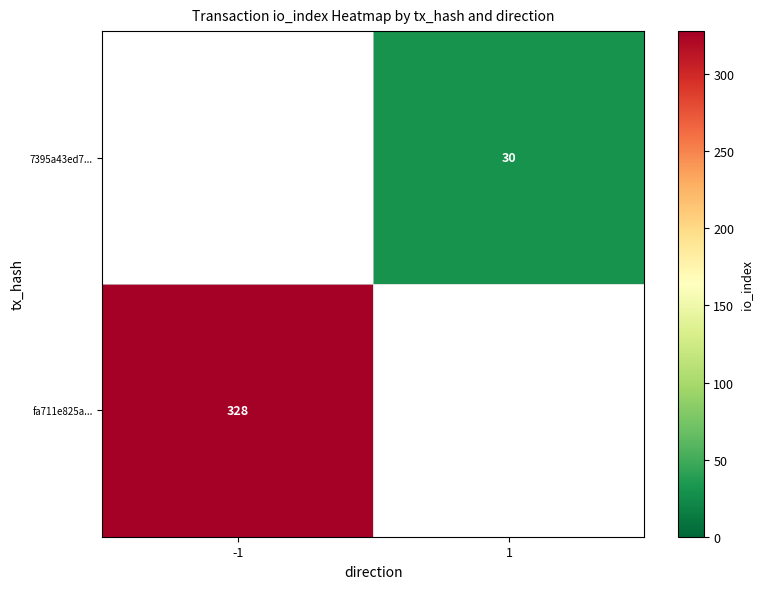

List the labels in order of 7395a43ed7... value, largest first.

1, -1